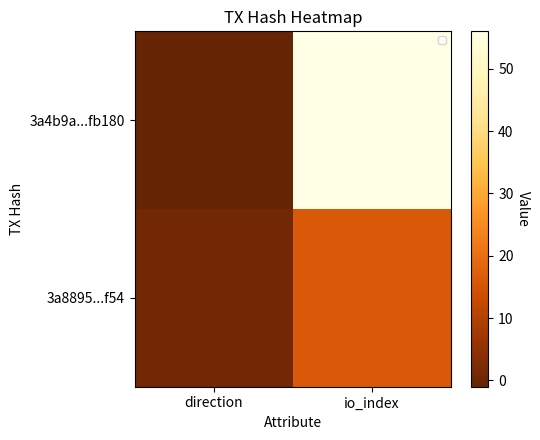

Reading left to right, extract all data points from this chart.

3a4b9a...fb180: direction=-1	io_index=56
3a8895...f54: direction=1	io_index=16